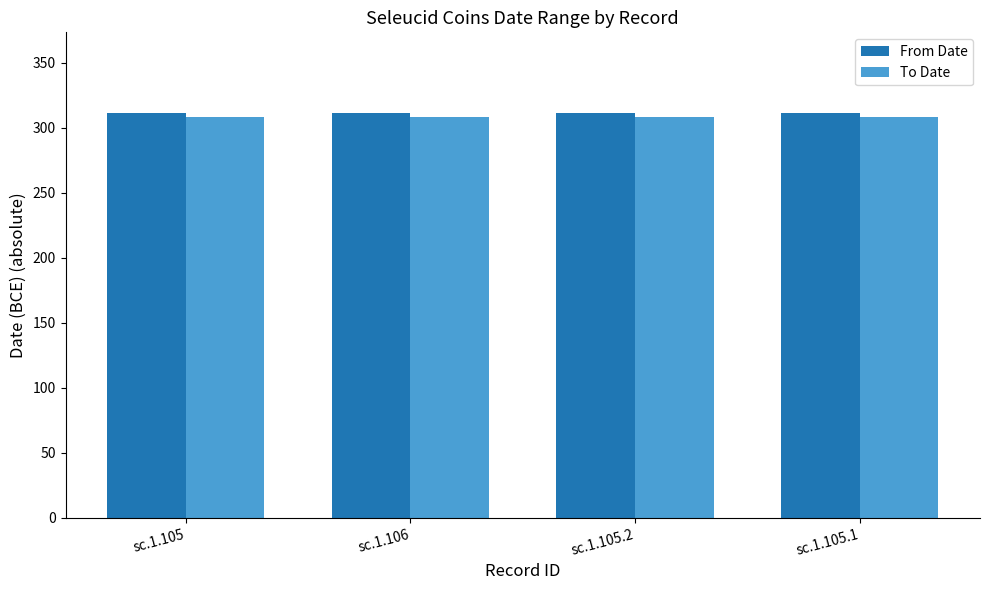

What is the minimum value shown in the chart?

308